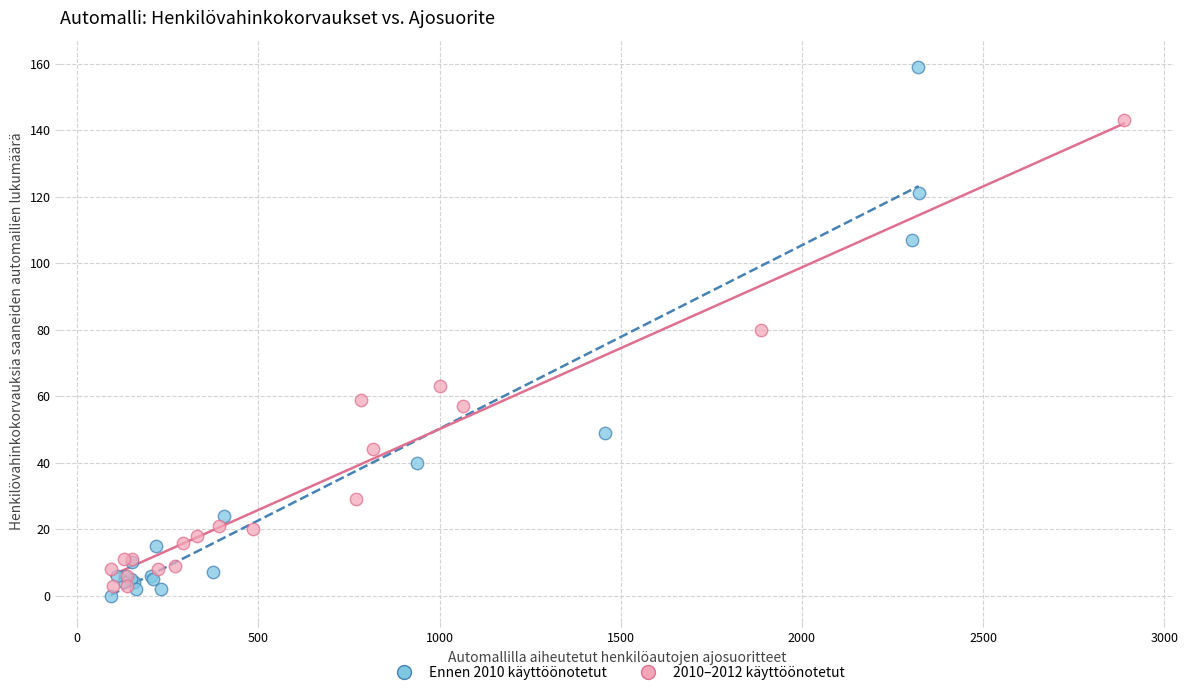

Which series has the widest spread of Y values?

Ennen 2010 käyttöönotetut